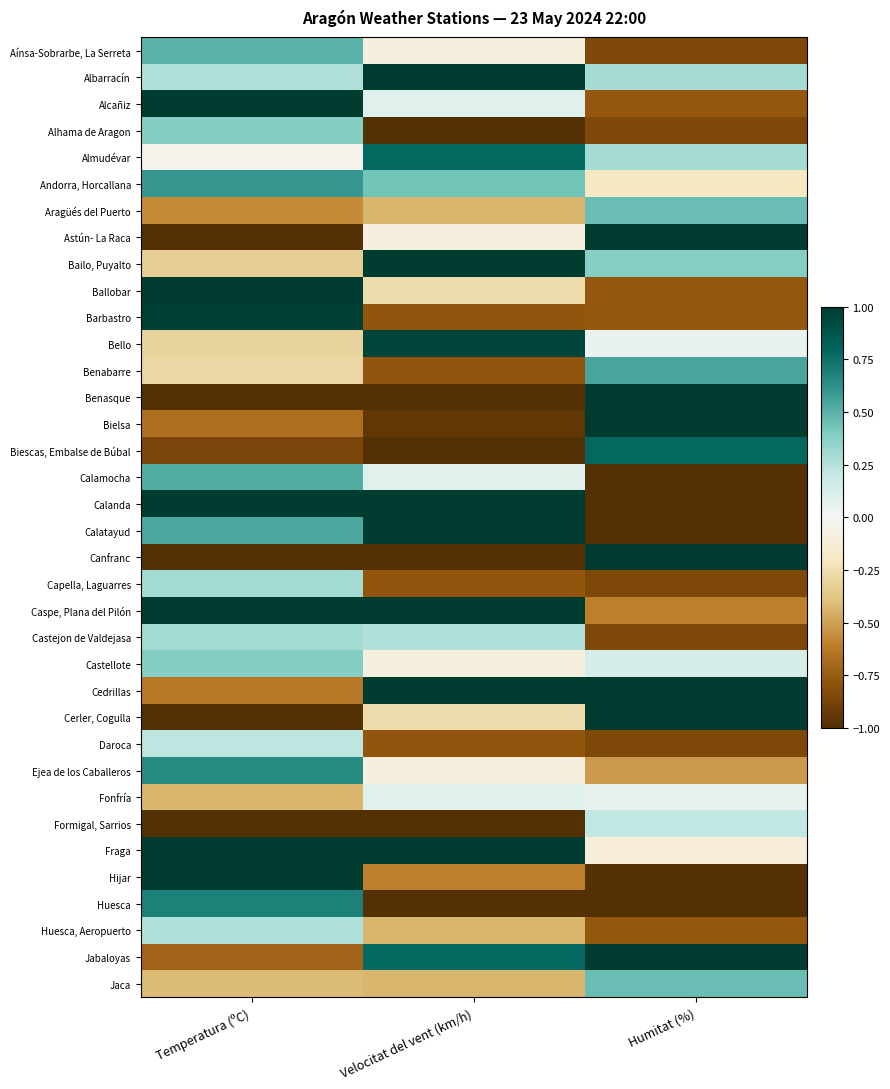

Reading left to right, extract all data points from this chart.

Aínsa-Sobrarbe, La Serreta: Temperatura (ºC)=0.5	Velocitat del vent (km/h)=-0.1	Humitat (%)=-0.8
Albarracín: Temperatura (ºC)=0.3	Velocitat del vent (km/h)=1.0	Humitat (%)=0.3
Alcañiz: Temperatura (ºC)=1.0	Velocitat del vent (km/h)=0.1	Humitat (%)=-0.8
Alhama de Aragon: Temperatura (ºC)=0.4	Velocitat del vent (km/h)=-1.0	Humitat (%)=-0.8
Almudévar: Temperatura (ºC)=-0.0	Velocitat del vent (km/h)=0.8	Humitat (%)=0.3
Andorra, Horcallana: Temperatura (ºC)=0.6	Velocitat del vent (km/h)=0.4	Humitat (%)=-0.2
Aragüés del Puerto: Temperatura (ºC)=-0.6	Velocitat del vent (km/h)=-0.4	Humitat (%)=0.5
Astún- La Raca: Temperatura (ºC)=-1.0	Velocitat del vent (km/h)=-0.1	Humitat (%)=1.0
Bailo, Puyalto: Temperatura (ºC)=-0.3	Velocitat del vent (km/h)=1.0	Humitat (%)=0.4
Ballobar: Temperatura (ºC)=1.0	Velocitat del vent (km/h)=-0.3	Humitat (%)=-0.8
Barbastro: Temperatura (ºC)=1.0	Velocitat del vent (km/h)=-0.8	Humitat (%)=-0.8
Bello: Temperatura (ºC)=-0.3	Velocitat del vent (km/h)=0.9	Humitat (%)=0.0
Benabarre: Temperatura (ºC)=-0.3	Velocitat del vent (km/h)=-0.8	Humitat (%)=0.5
Benasque: Temperatura (ºC)=-1.0	Velocitat del vent (km/h)=-1.0	Humitat (%)=1.0
Bielsa: Temperatura (ºC)=-0.7	Velocitat del vent (km/h)=-0.9	Humitat (%)=1.0
Biescas, Embalse de Búbal: Temperatura (ºC)=-0.9	Velocitat del vent (km/h)=-1.0	Humitat (%)=0.8
Calamocha: Temperatura (ºC)=0.5	Velocitat del vent (km/h)=0.1	Humitat (%)=-1.0
Calanda: Temperatura (ºC)=1.0	Velocitat del vent (km/h)=1.0	Humitat (%)=-1.0
Calatayud: Temperatura (ºC)=0.5	Velocitat del vent (km/h)=1.0	Humitat (%)=-1.0
Canfranc: Temperatura (ºC)=-1.0	Velocitat del vent (km/h)=-1.0	Humitat (%)=1.0
Capella, Laguarres: Temperatura (ºC)=0.3	Velocitat del vent (km/h)=-0.8	Humitat (%)=-0.8
Caspe, Plana del Pilón: Temperatura (ºC)=1.0	Velocitat del vent (km/h)=1.0	Humitat (%)=-0.6
Castejon de Valdejasa: Temperatura (ºC)=0.3	Velocitat del vent (km/h)=0.3	Humitat (%)=-0.8
Castellote: Temperatura (ºC)=0.4	Velocitat del vent (km/h)=-0.1	Humitat (%)=0.1
Cedrillas: Temperatura (ºC)=-0.6	Velocitat del vent (km/h)=1.0	Humitat (%)=1.0
Cerler, Cogulla: Temperatura (ºC)=-1.0	Velocitat del vent (km/h)=-0.3	Humitat (%)=1.0
Daroca: Temperatura (ºC)=0.2	Velocitat del vent (km/h)=-0.8	Humitat (%)=-0.8
Ejea de los Caballeros: Temperatura (ºC)=0.6	Velocitat del vent (km/h)=-0.1	Humitat (%)=-0.5
Fonfría: Temperatura (ºC)=-0.4	Velocitat del vent (km/h)=0.1	Humitat (%)=0.0
Formigal, Sarrios: Temperatura (ºC)=-1.0	Velocitat del vent (km/h)=-1.0	Humitat (%)=0.2
Fraga: Temperatura (ºC)=1.0	Velocitat del vent (km/h)=1.0	Humitat (%)=-0.1
Hijar: Temperatura (ºC)=1.0	Velocitat del vent (km/h)=-0.6	Humitat (%)=-1.0
Huesca: Temperatura (ºC)=0.7	Velocitat del vent (km/h)=-1.0	Humitat (%)=-1.0
Huesca, Aeropuerto: Temperatura (ºC)=0.3	Velocitat del vent (km/h)=-0.4	Humitat (%)=-0.8
Jabaloyas: Temperatura (ºC)=-0.7	Velocitat del vent (km/h)=0.8	Humitat (%)=1.0
Jaca: Temperatura (ºC)=-0.4	Velocitat del vent (km/h)=-0.4	Humitat (%)=0.5